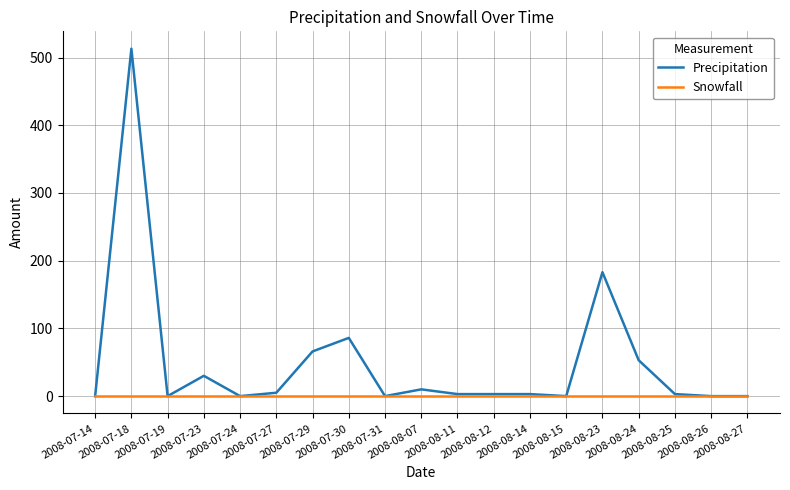

Which series has the largest range (max minus min)?

Precipitation